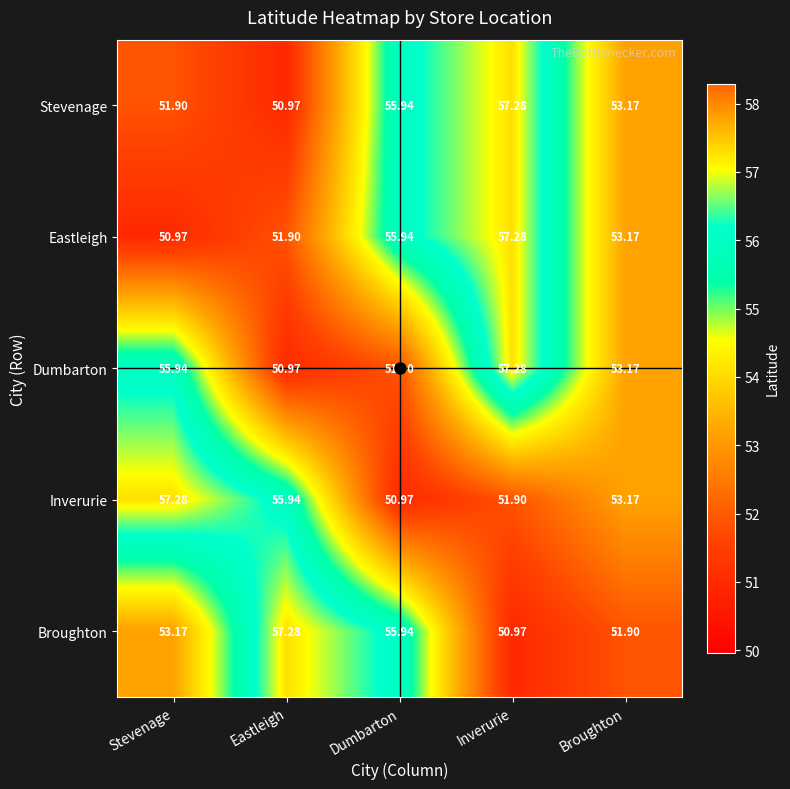

At which label is Stevenage closest to 54?

Broughton